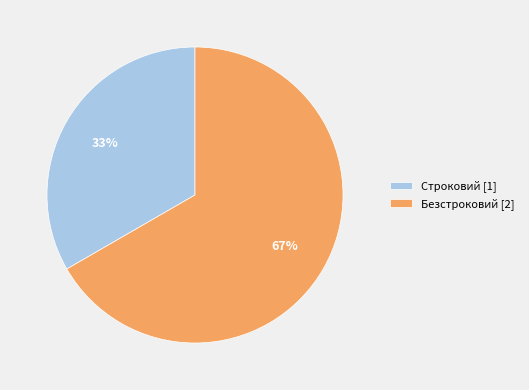

Does Безстроковий represent more than half of the total?

Yes